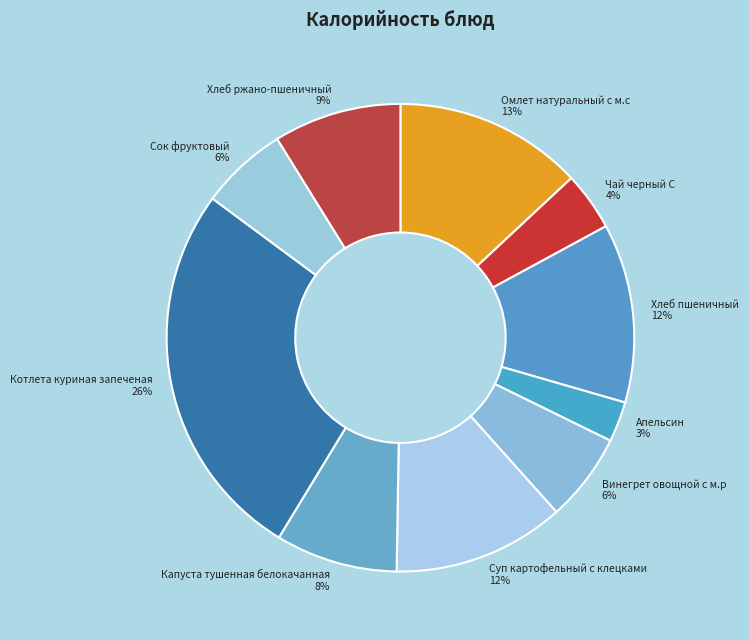

Which category has the biggest portion of the pie?

Котлета куриная запеченая